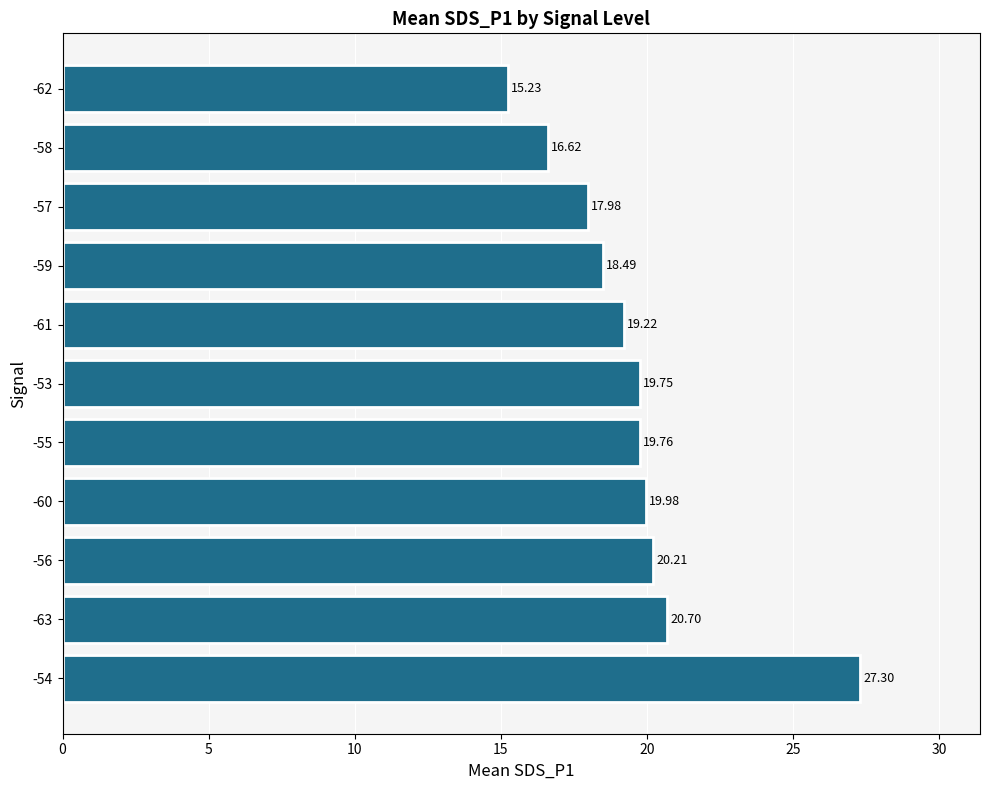

Where is the data nearest to the value 21?

-63